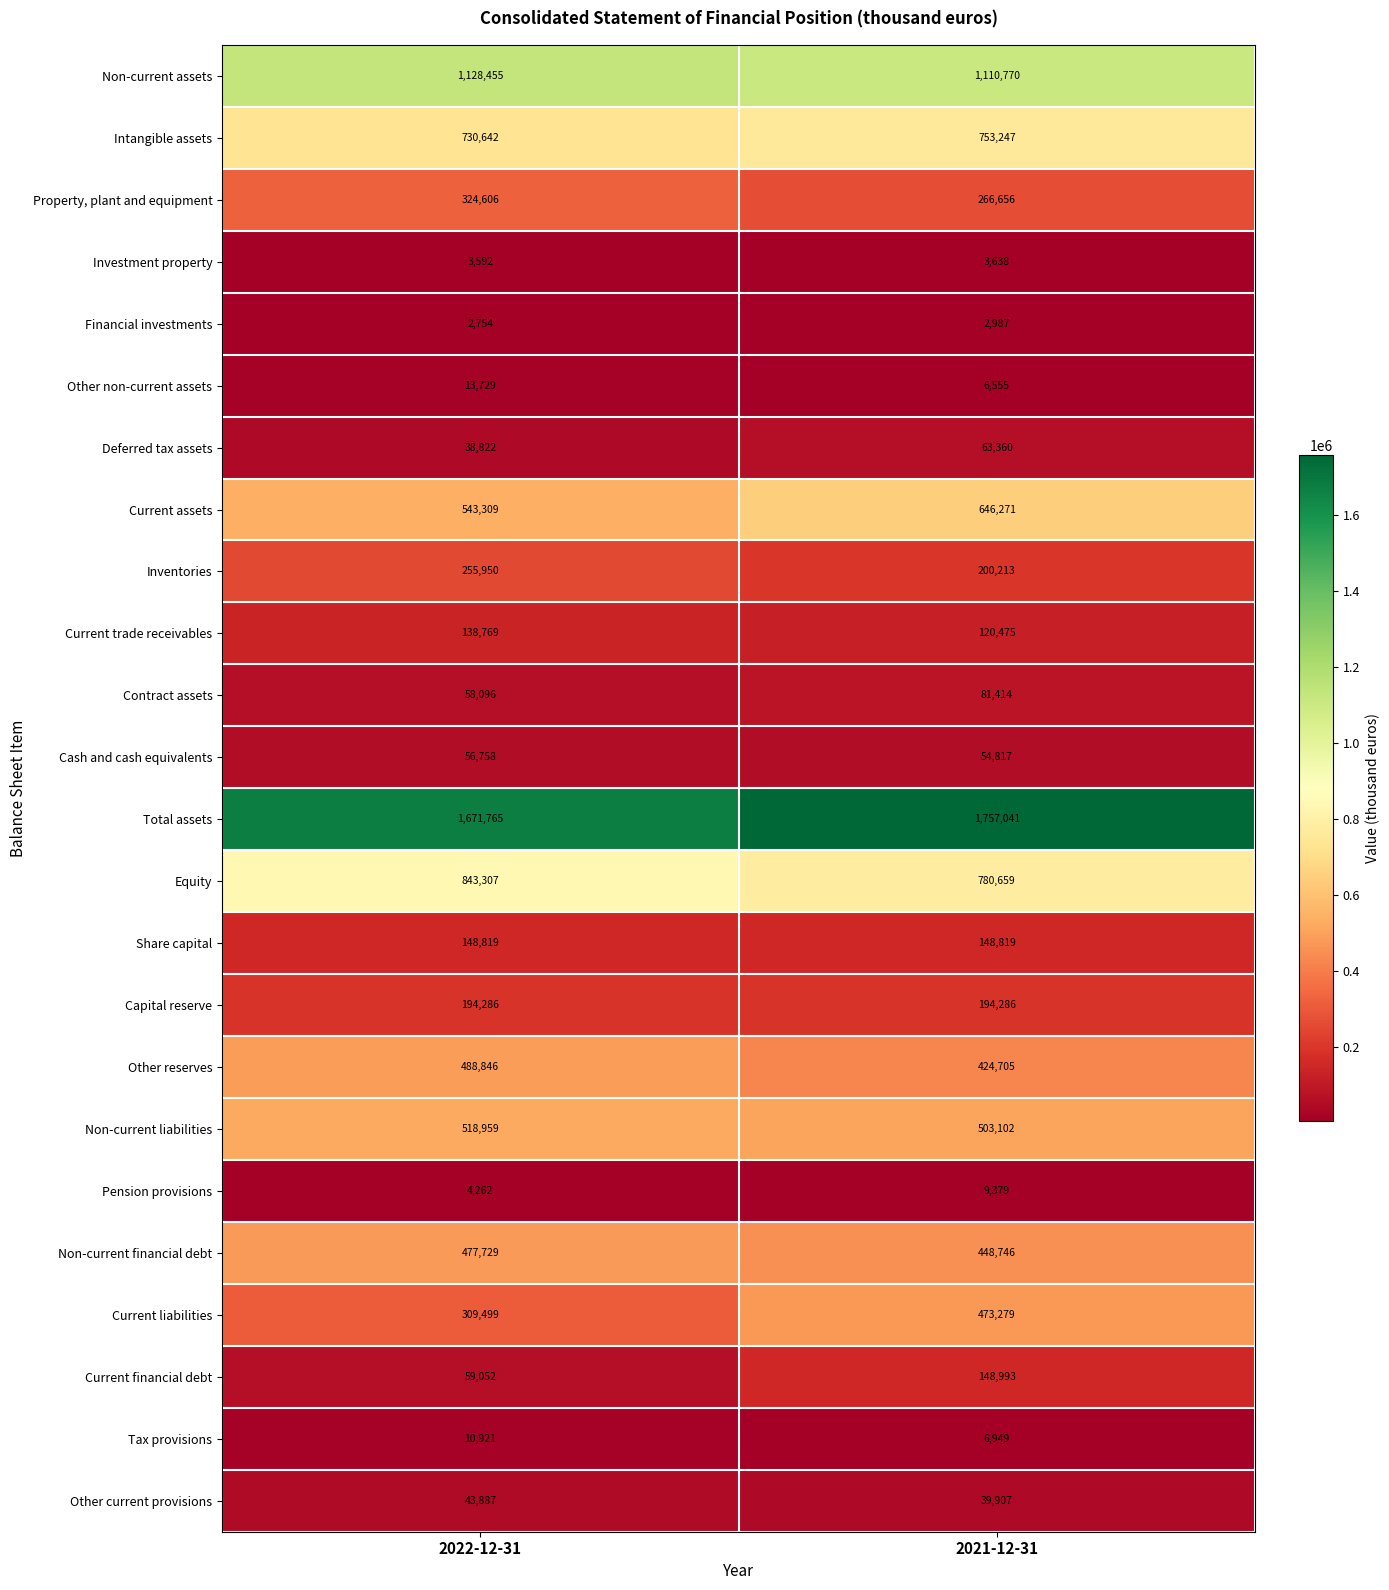

What is the maximum value for Equity?

843307